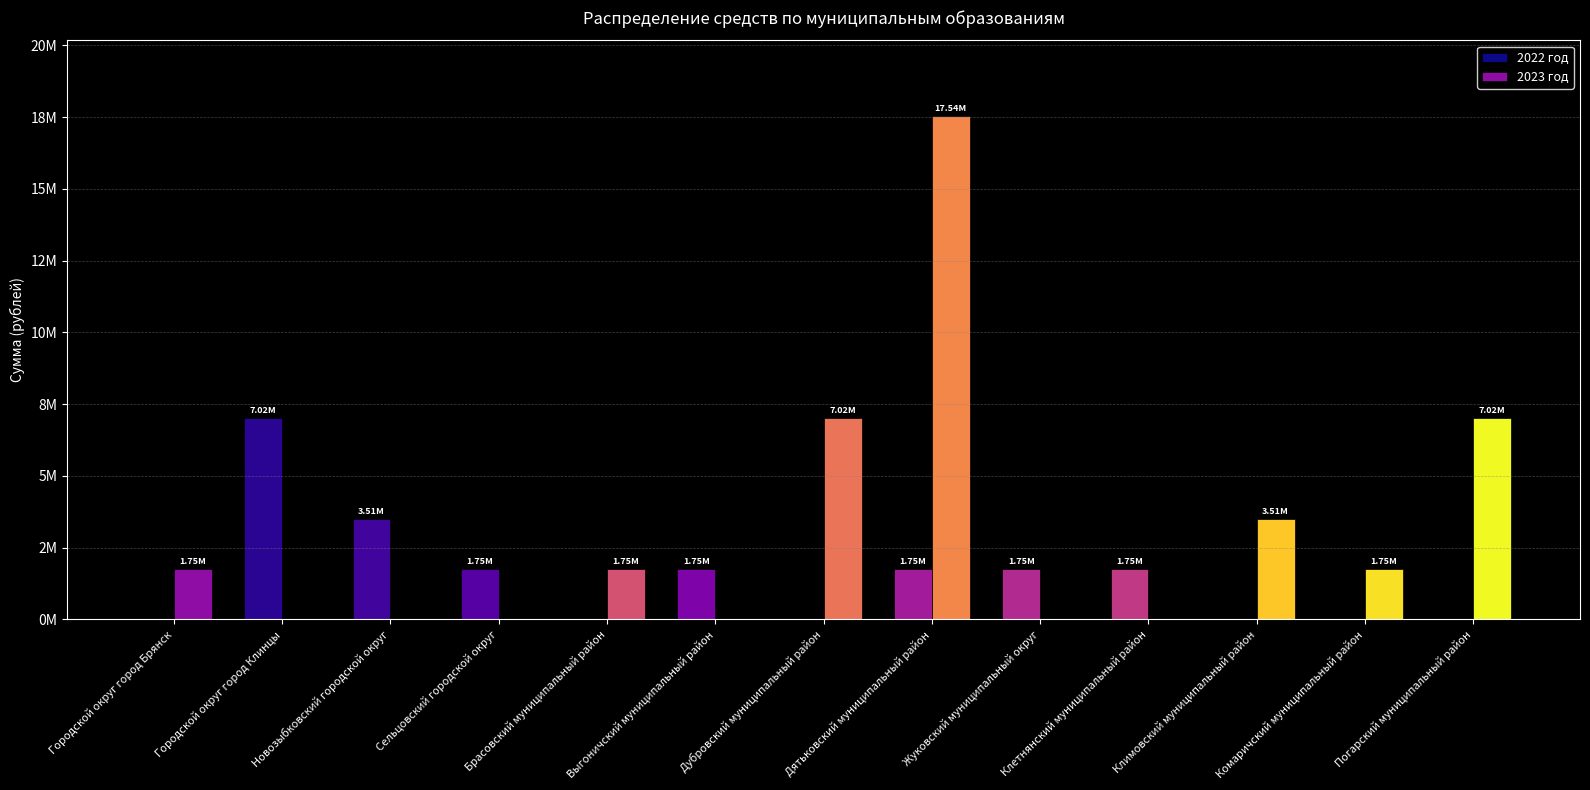

Does the chart contain stacked bars?

No